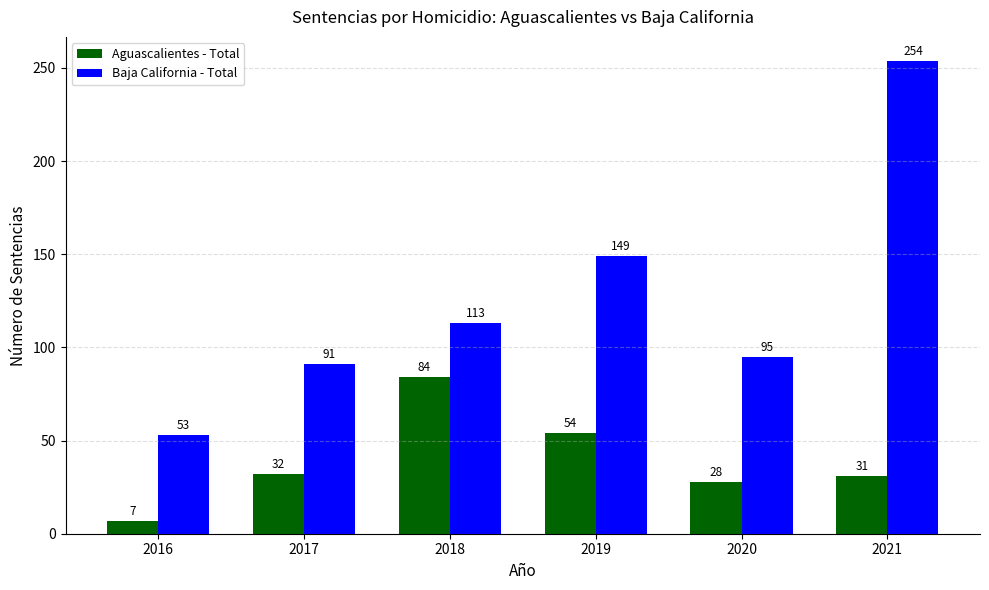

Is the value of Aguascalientes - Total at 2016 greater than the value of Baja California - Total at 2021?

No